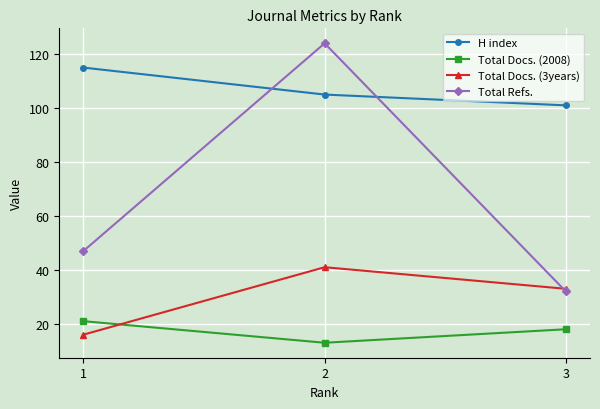

True or false: H index has a value of 177 at 2.

False